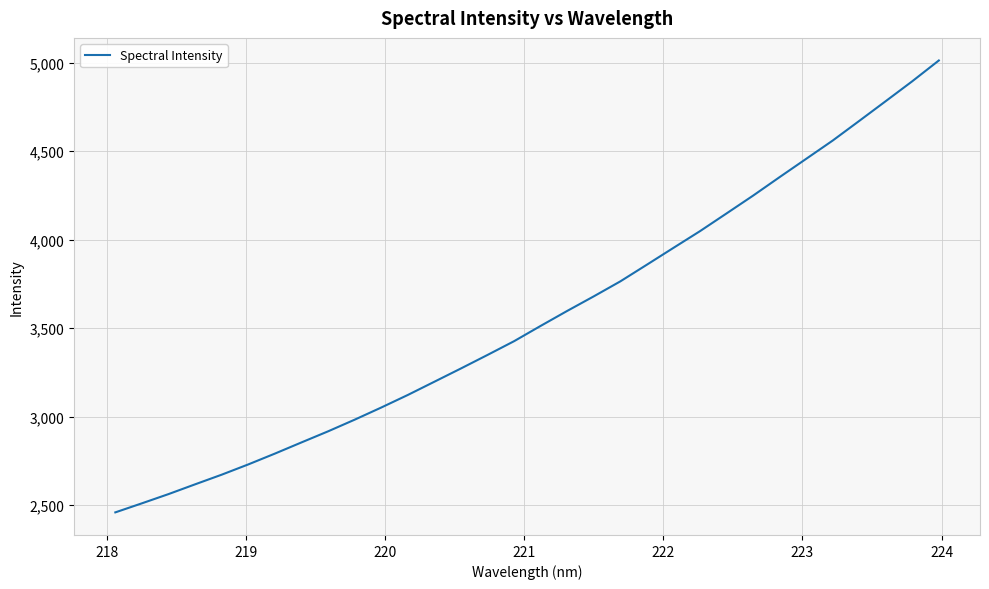

What is the difference between the maximum and minimum values?

2551.8